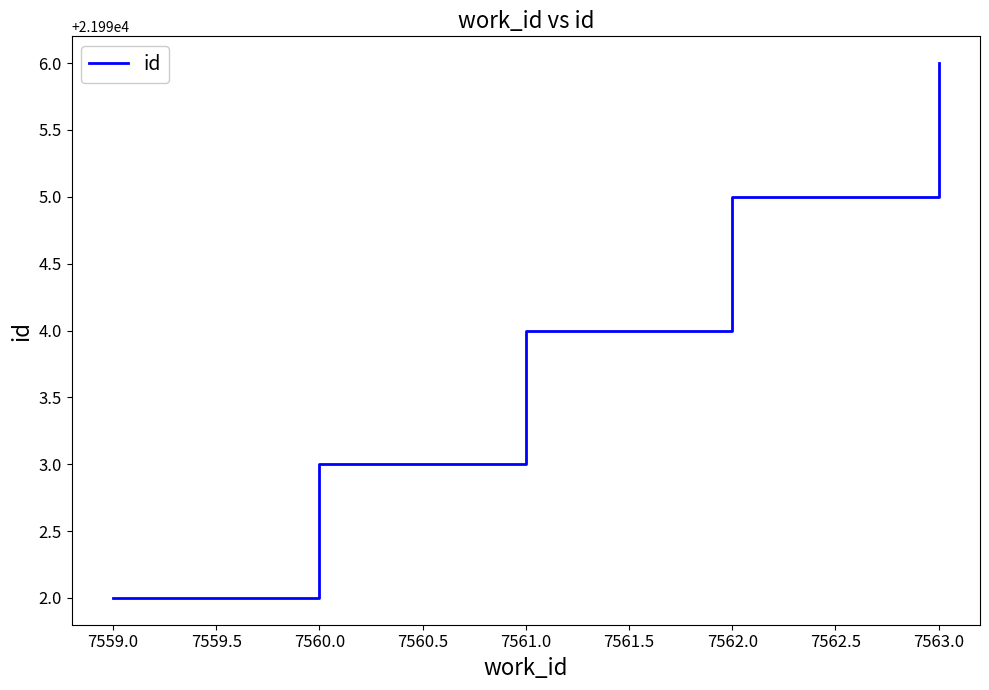

Is this an area chart (filled region under the line)?

No